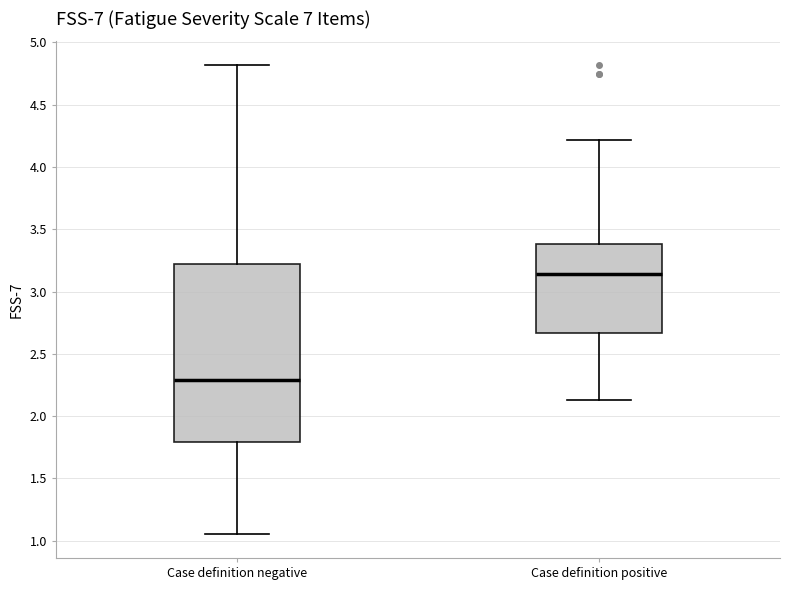

Reading left to right, read every box against the y-axis: the position of its median line, the range the box covers, and the ends of its whiskers. The values are not printed on the chart, so give them approximately, as read against the axis.

Case definition negative: median 2.30, box 1.80 to 3.25, whiskers 1.05 to 4.80
Case definition positive: median 3.15, box 2.65 to 3.40, whiskers 2.15 to 4.20